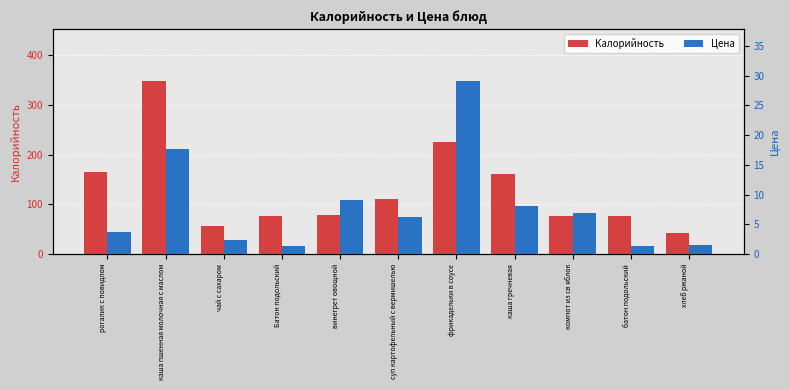

What is the highest value of the Калорийность series?

348.0